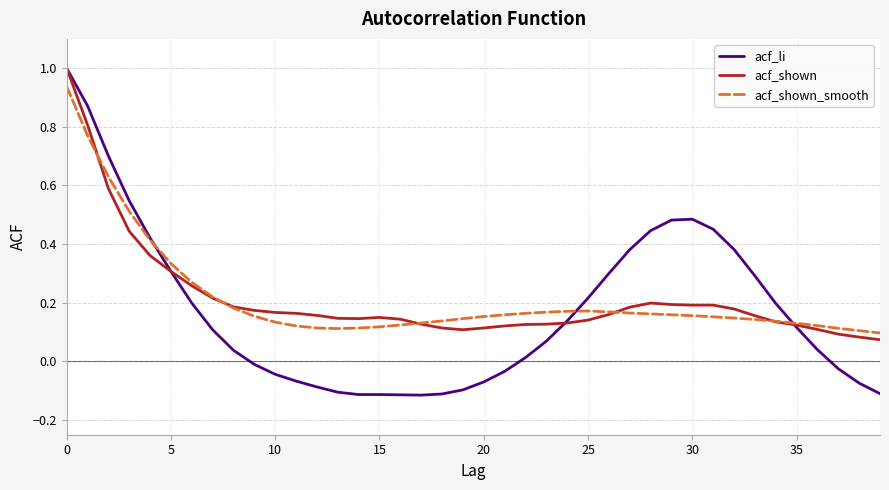

Which series has the widest spread of values?

acf_li